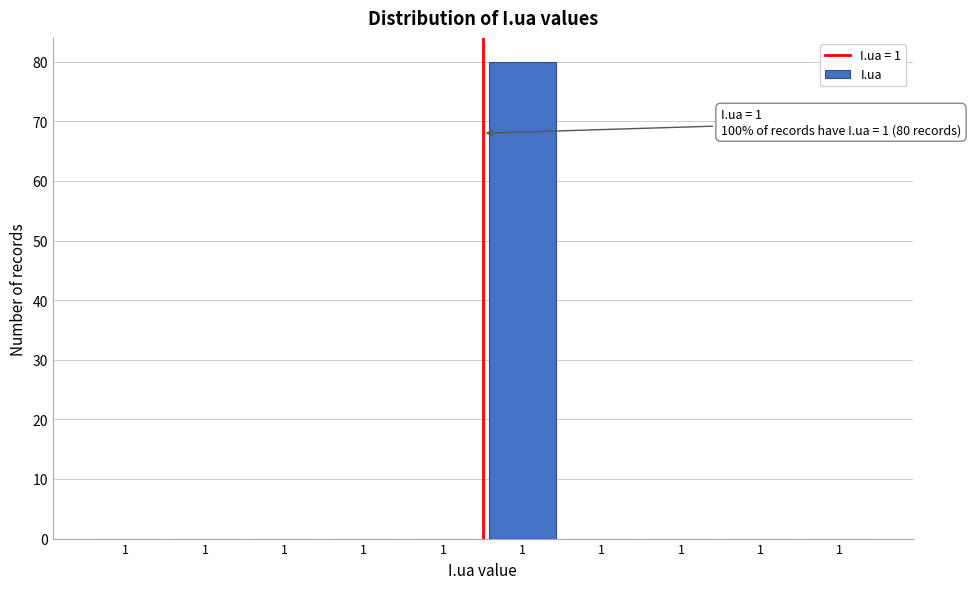

How many categories are shown in the chart?

10